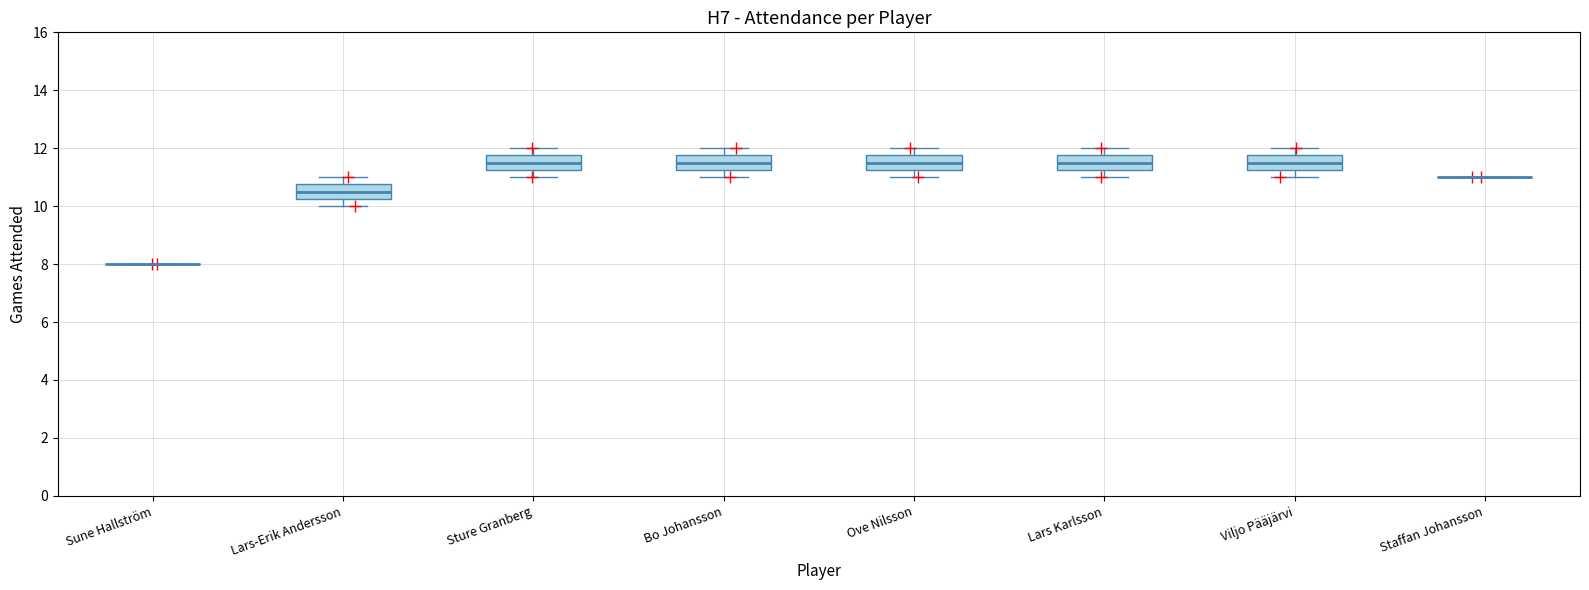

Reading left to right, transcribe this box plot: for each box, give where its median line is, the range the box spans, and where its two whiskers end, as read against the y-axis. The values are not printed on the chart, so give them approximately, as read against the axis.

Sune Hallström: box collapsed to a line at 8.0, whiskers 8.0 to 8.0
Lars-Erik Andersson: median 10.6, box 10.2 to 10.8, whiskers 10.0 to 11.0
Sture Granberg: median 11.6, box 11.2 to 11.8, whiskers 11.0 to 12.0
Bo Johansson: median 11.6, box 11.2 to 11.8, whiskers 11.0 to 12.0
Ove Nilsson: median 11.6, box 11.2 to 11.8, whiskers 11.0 to 12.0
Lars Karlsson: median 11.6, box 11.2 to 11.8, whiskers 11.0 to 12.0
Viljo Pääjärvi: median 11.6, box 11.2 to 11.8, whiskers 11.0 to 12.0
Staffan Johansson: box collapsed to a line at 11.0, whiskers 11.0 to 11.0